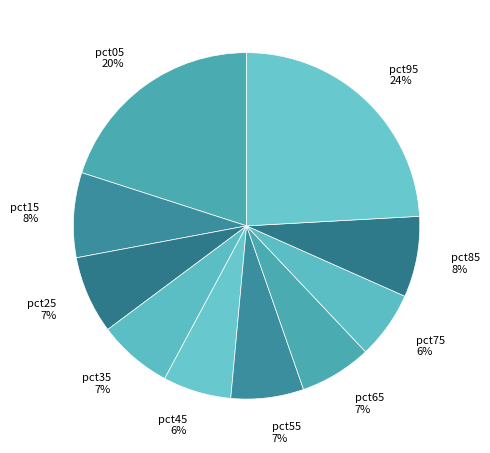

The pct95 slice represents 24% of the pie. True or false?

True